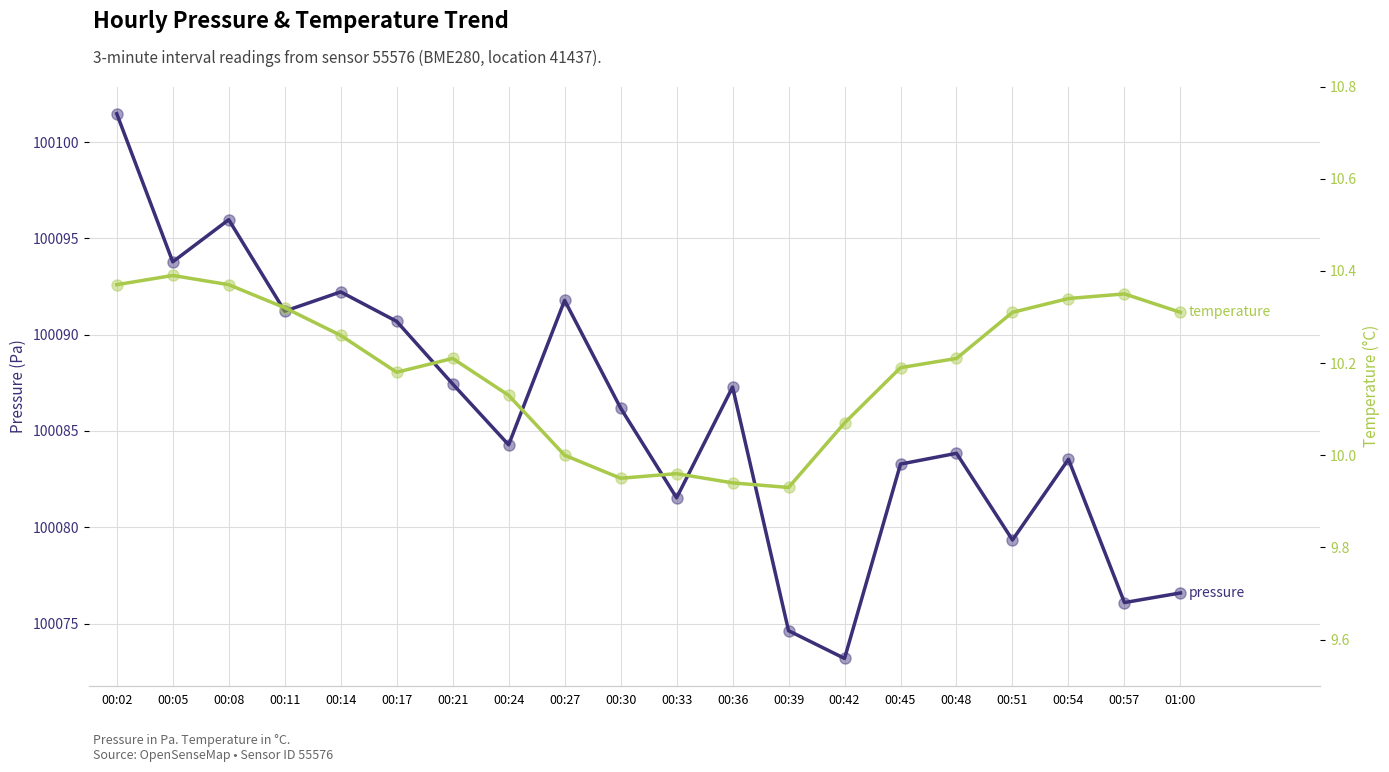

What is the difference between the second highest and second lowest values in the temperature series?

0.4